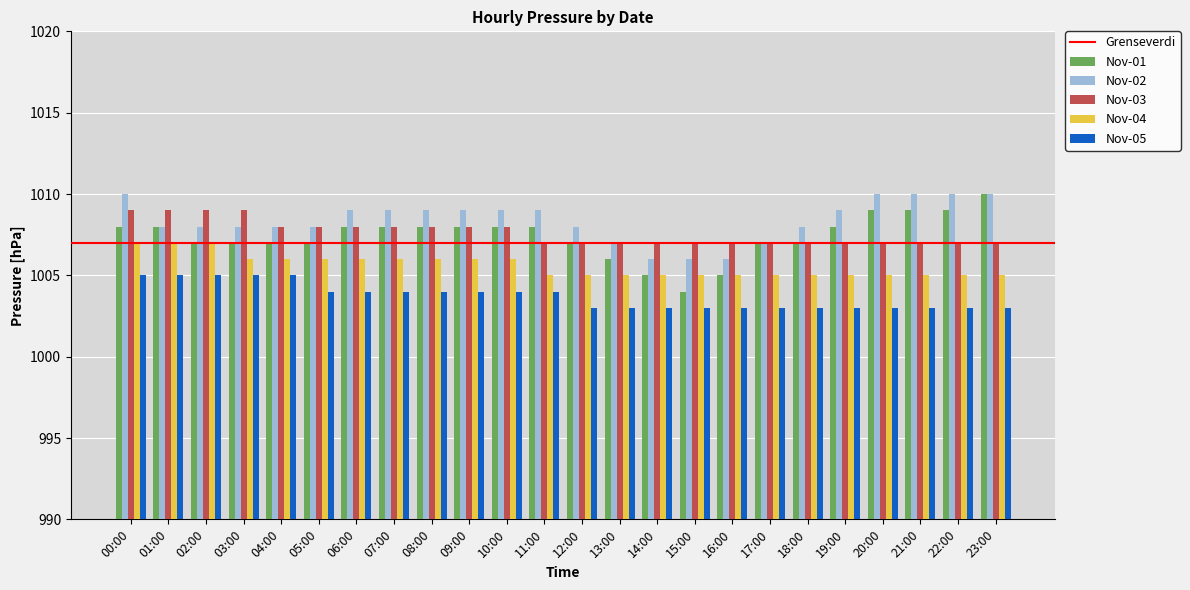

What is the difference between the second highest and second lowest values in the Nov-03 series?

2